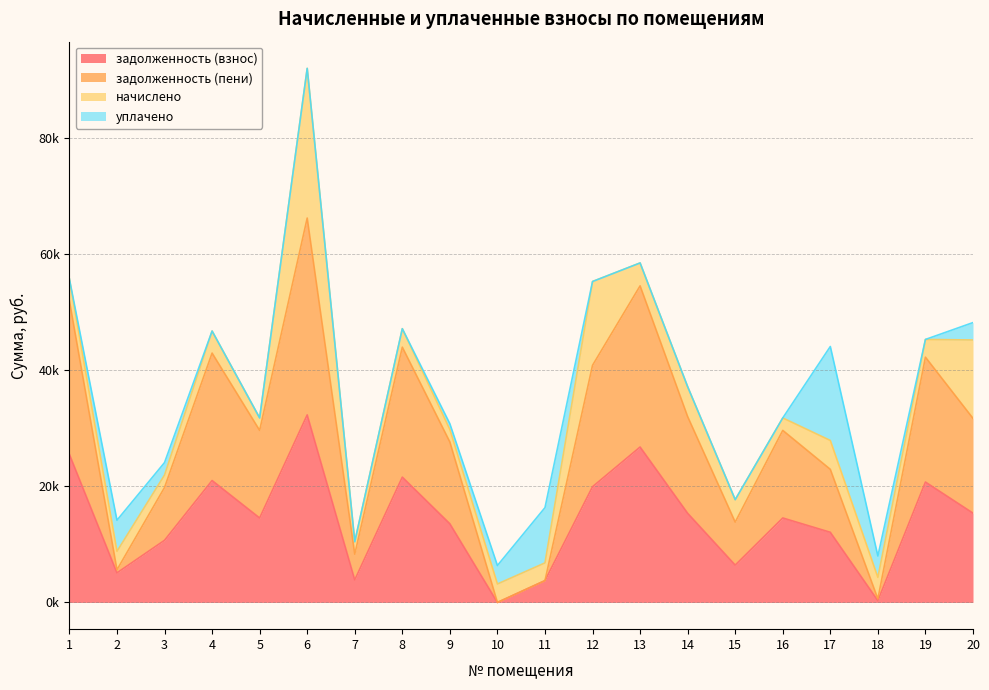

Between 1 and 10, which series saw the biggest shift?

задолженность (пени)